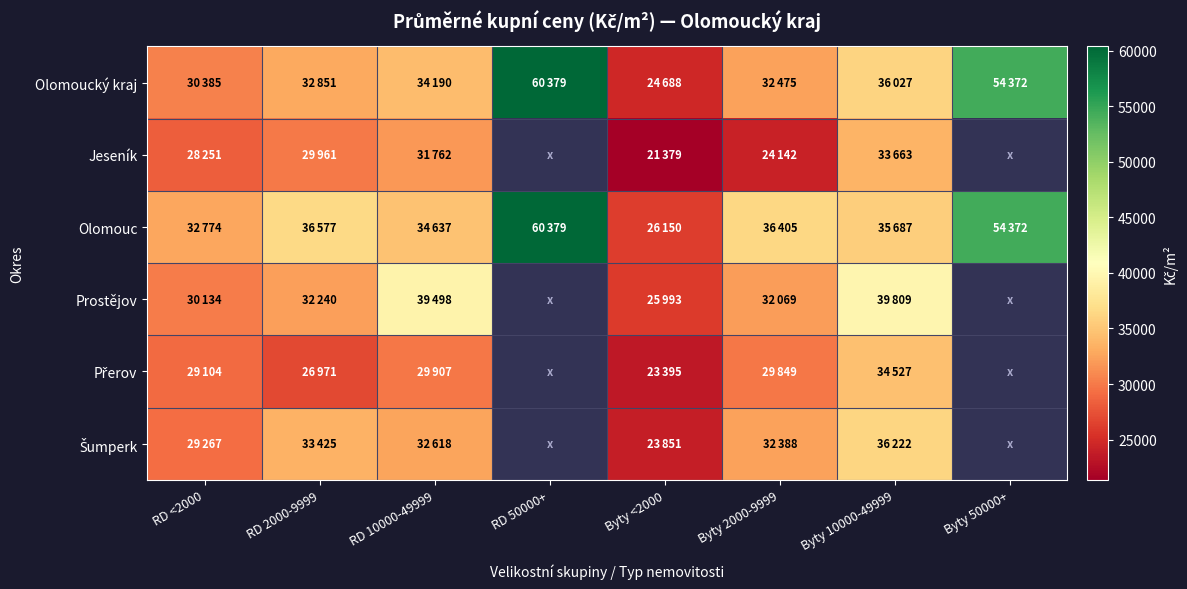

Which category has the highest value across all series?

RD 50000+